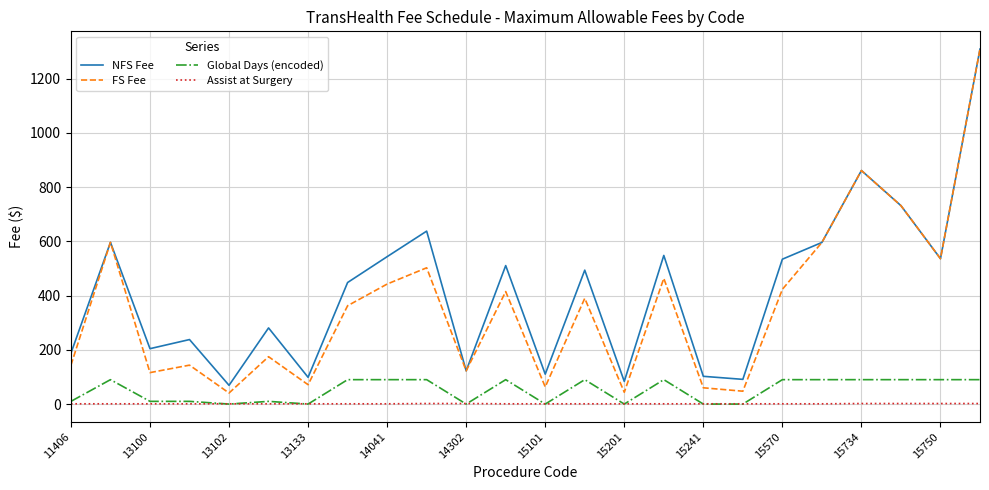

Which series has the largest total across all categories?

NFS Fee